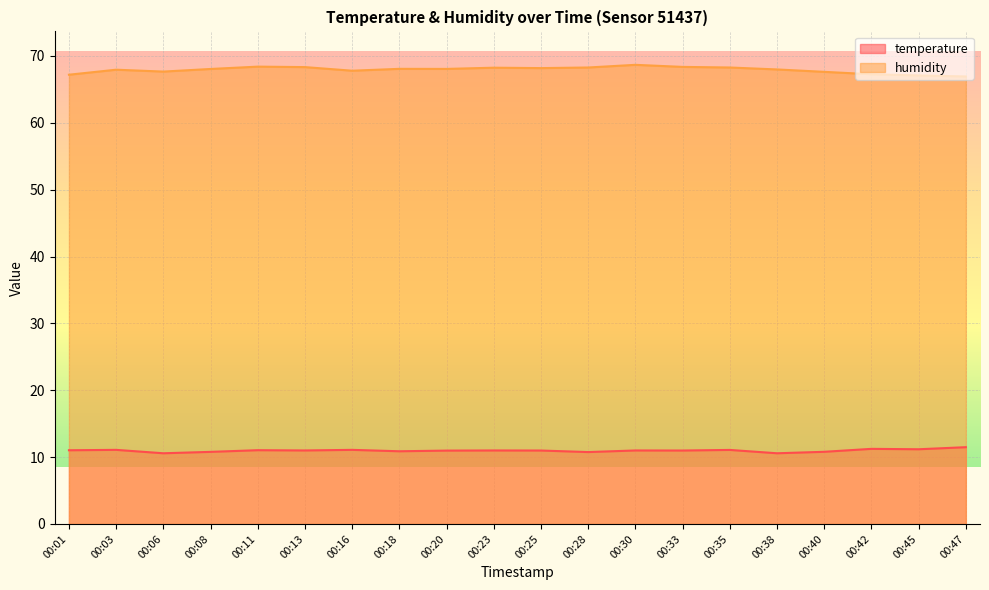

What are all the series names shown in the legend?

temperature, humidity